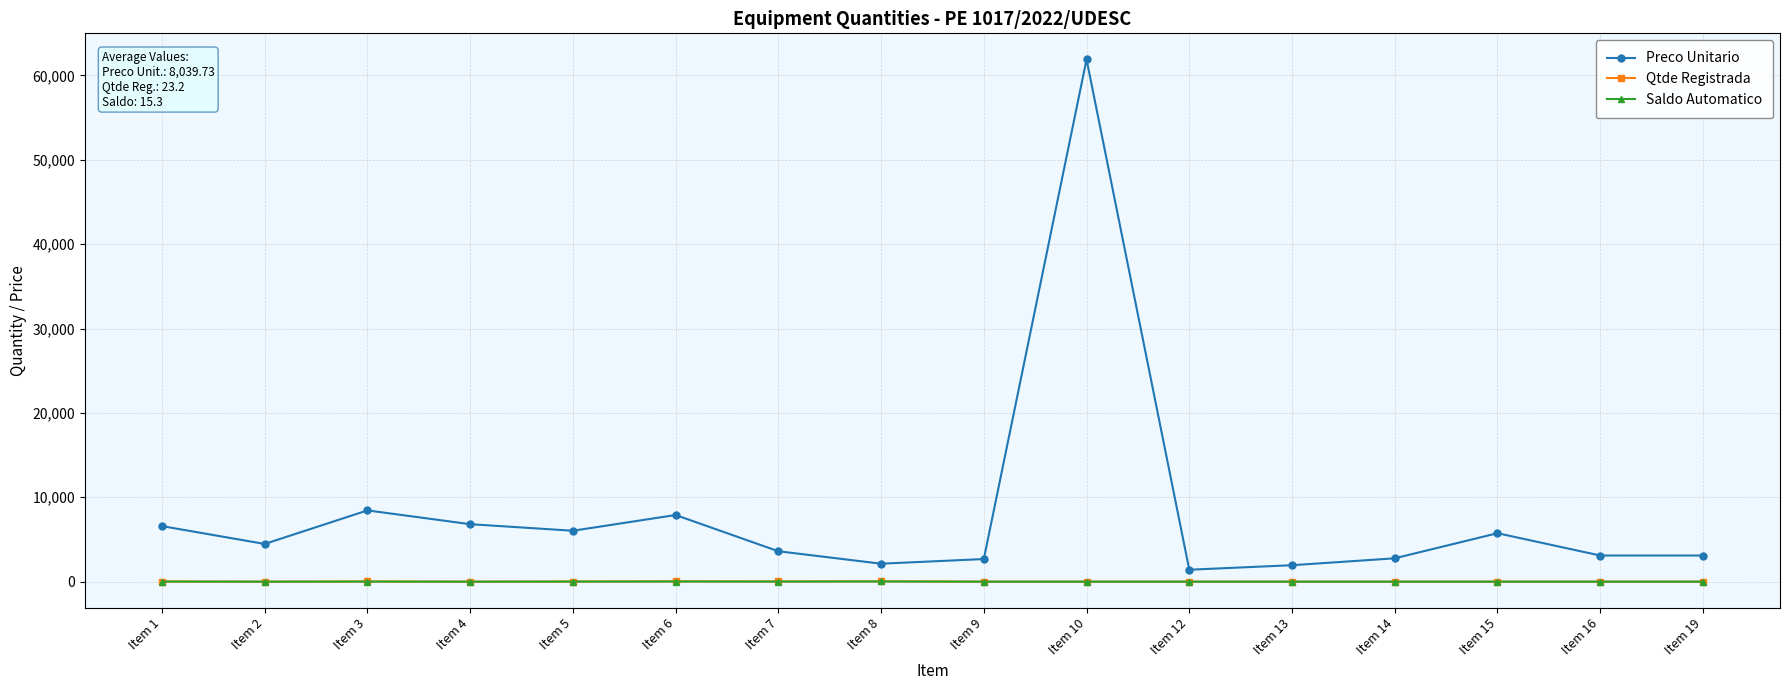

What is the sum of all Saldo Automatico values?

92.0